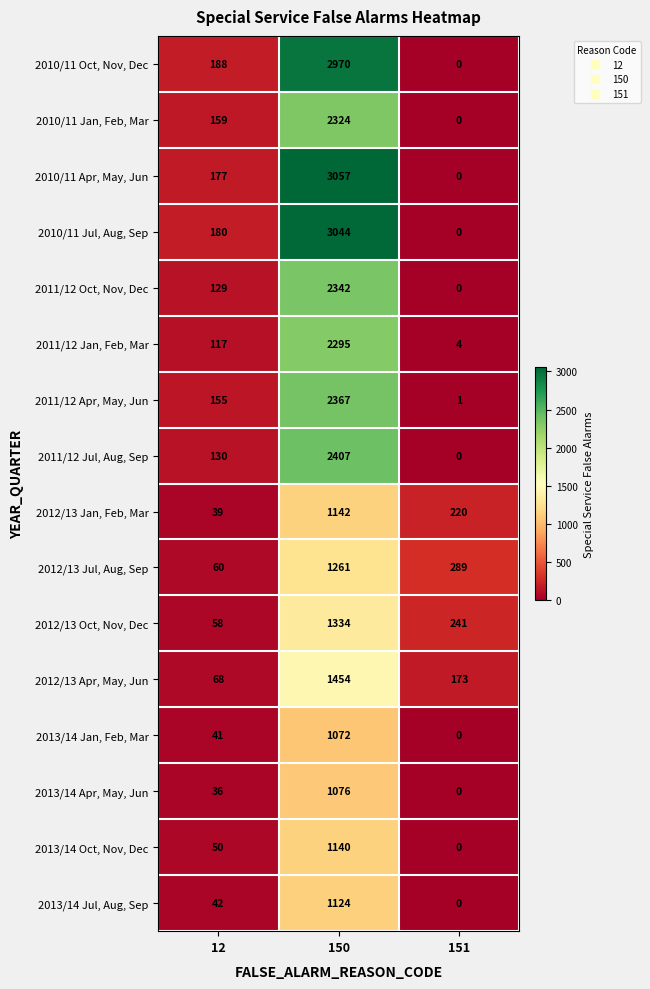

Is it true that 2010/11 Jul, Aug, Sep equals 180 at 12?

True